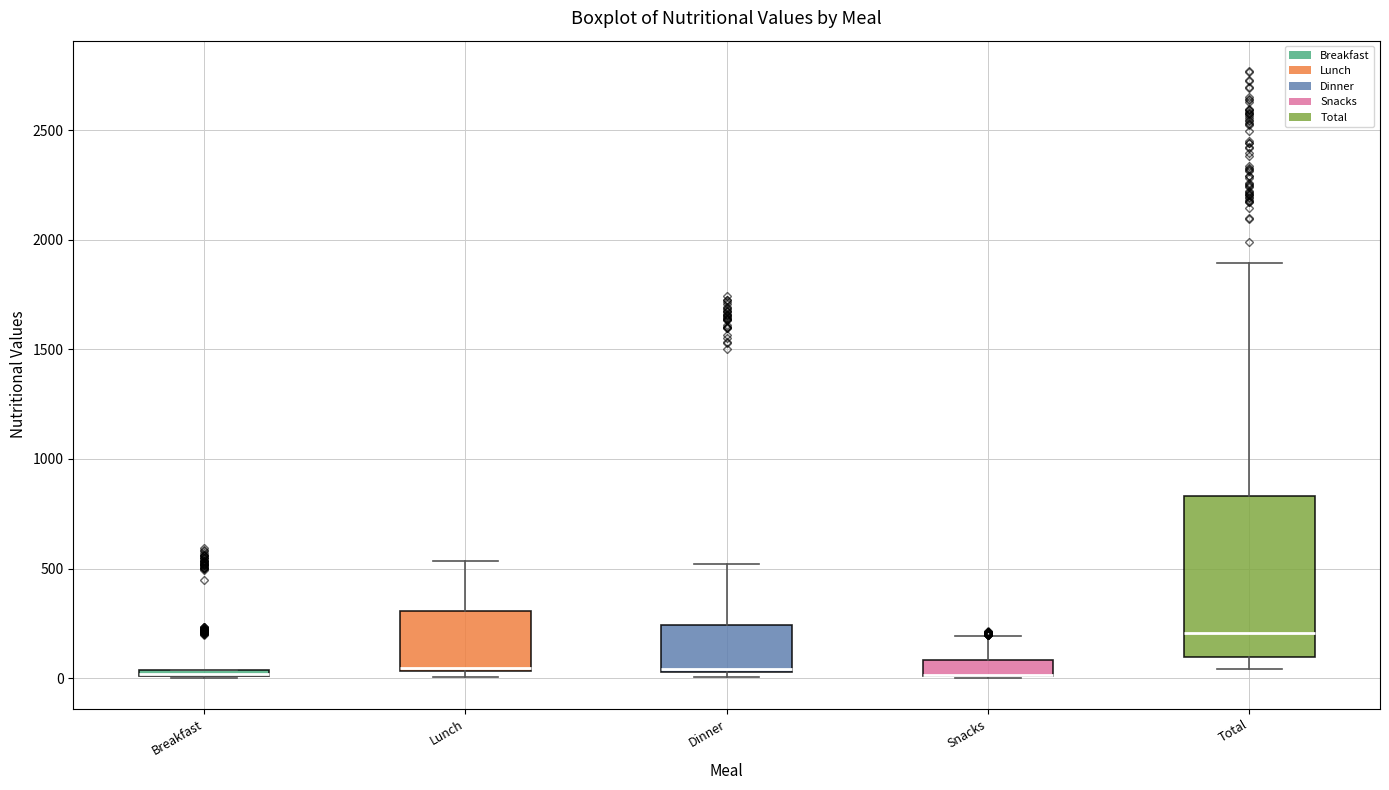

Comparing the boxes themselves (not the whiskers), which one is the tallest?

Total